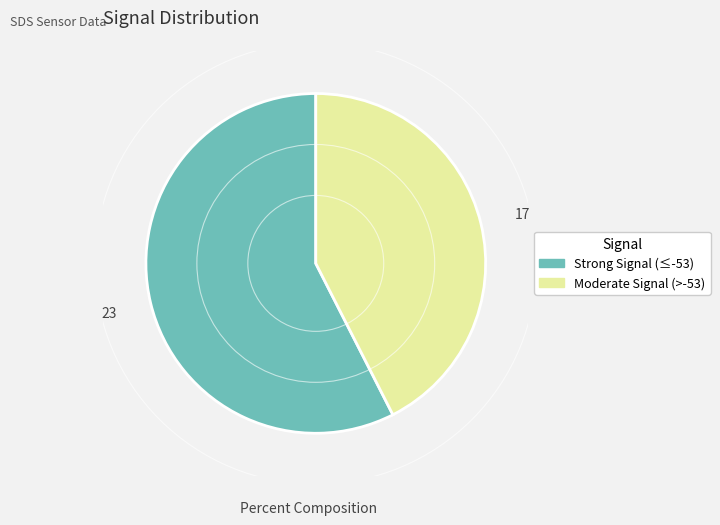

Is there a majority slice in this chart?

Yes